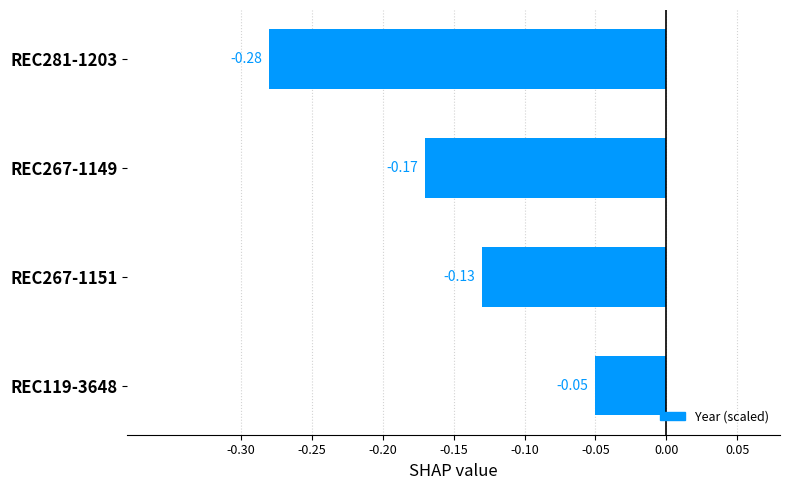

Which category has the highest value across all series?

REC119-3648